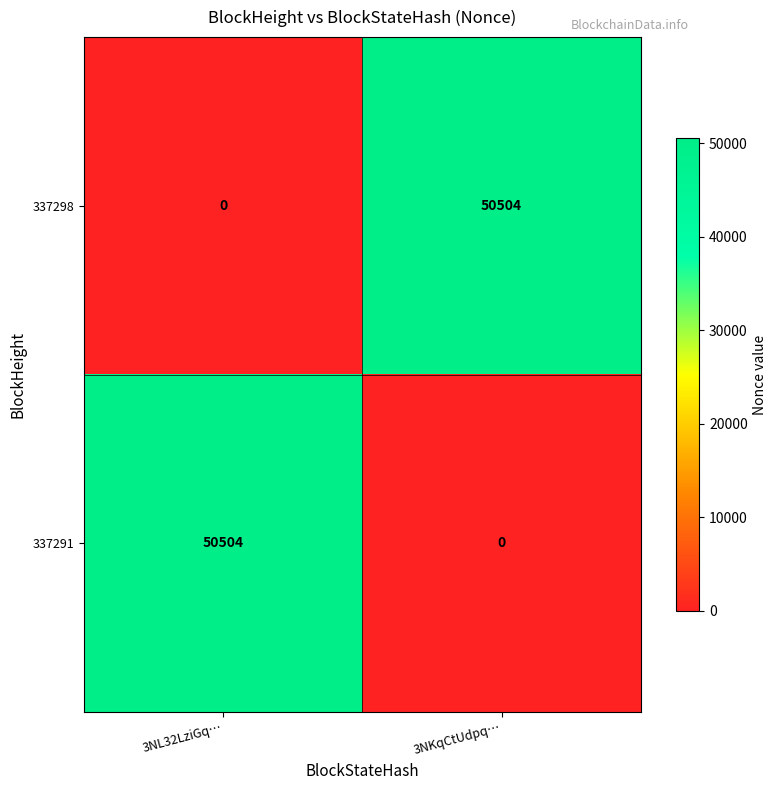

What is the approximate value of 337291 at 3NL32LziGq…?

50504